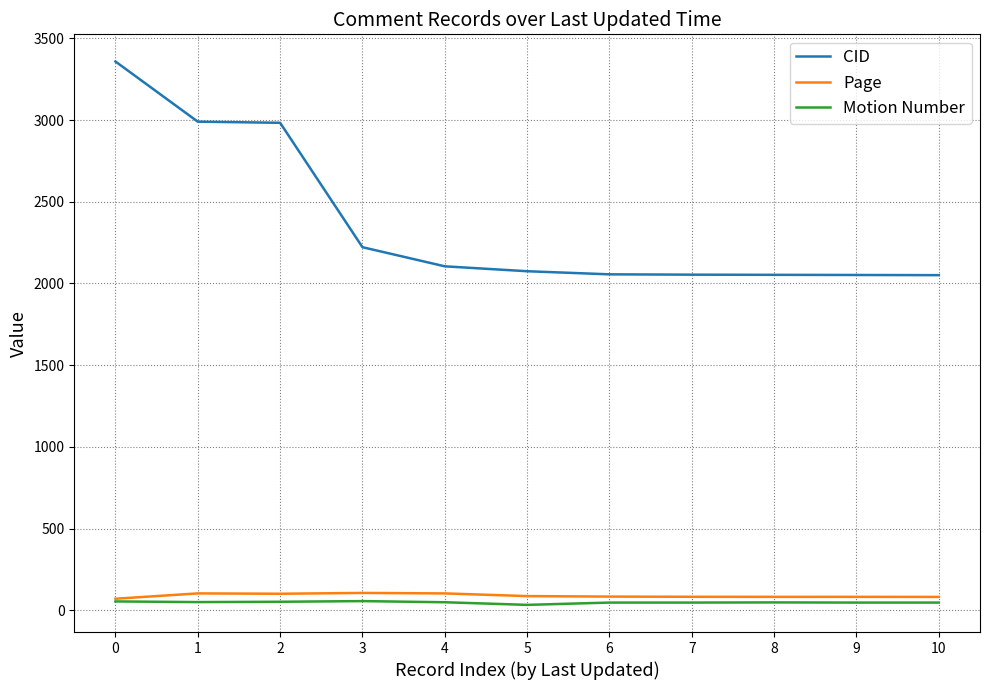

Is this an area chart (filled region under the line)?

No